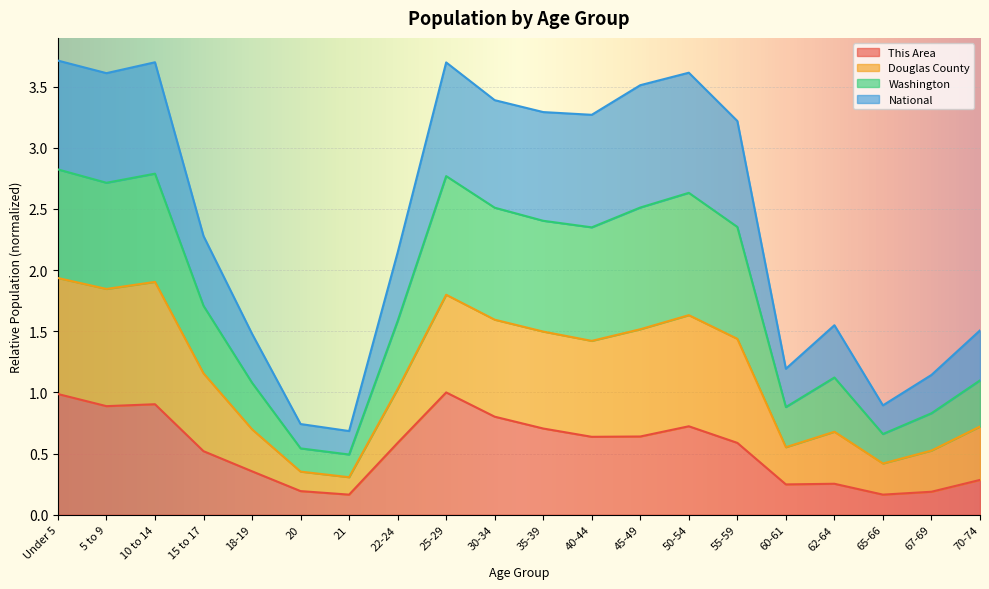

What is the label of the 14th point from the left?

50-54